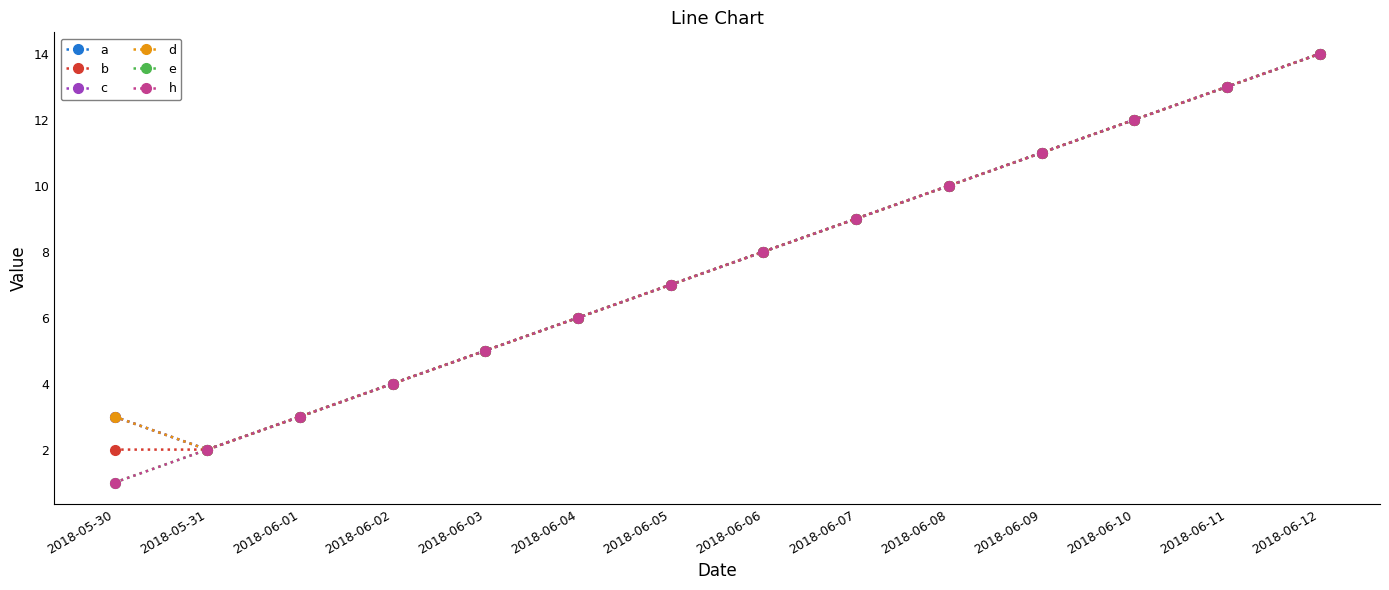

What position from the left is 2018-06-06?

8